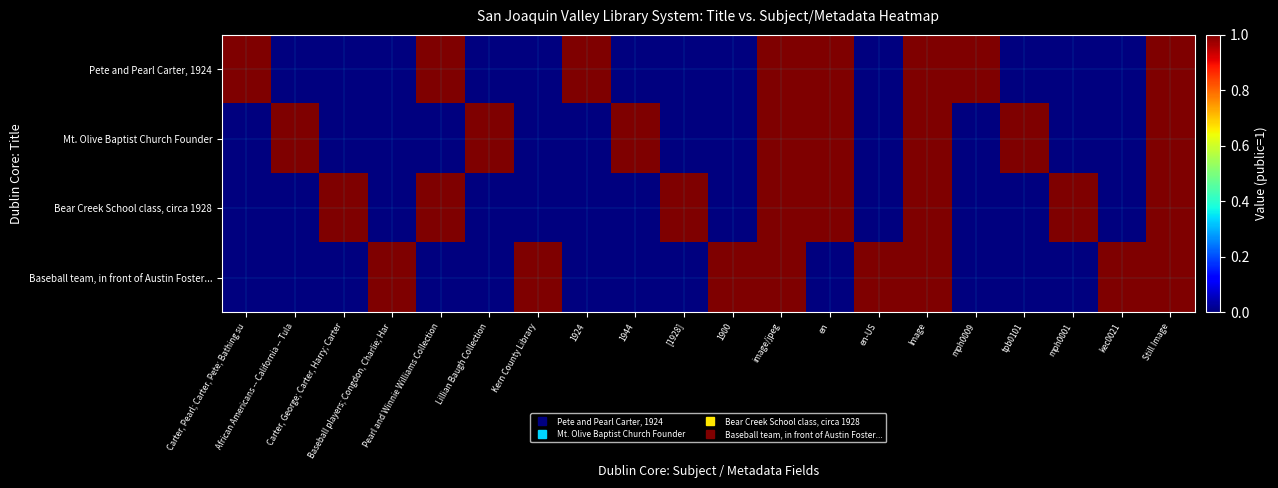

What is the greatest value displayed?

1